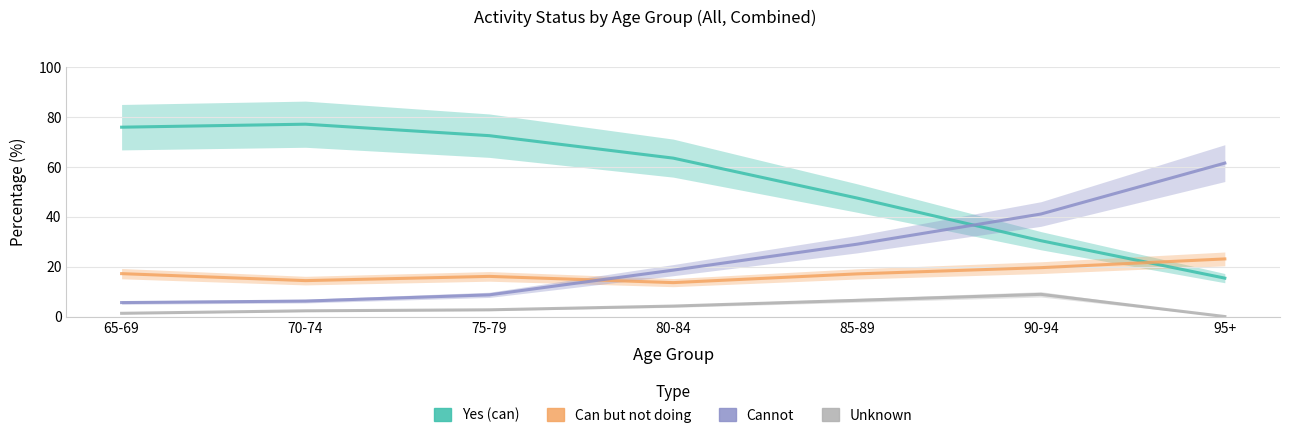

Is it true that Yes (can) equals 75.9 at 65-69?

True